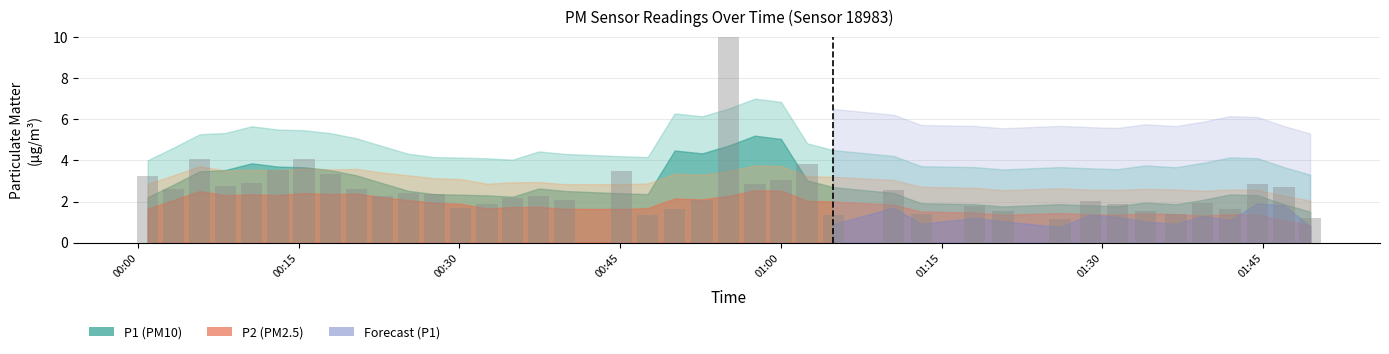

Rank the categories by P1 value from highest to lowest.

21, 2, 6, 24, 5, 17, 7, 0, 23, 4, 22, 37, 3, 38, 1, 8, 26, 10, 11, 9, 15, 14, 16, 20, 31, 35, 13, 32, 28, 12, 19, 36, 29, 33, 27, 34, 18, 25, 39, 30